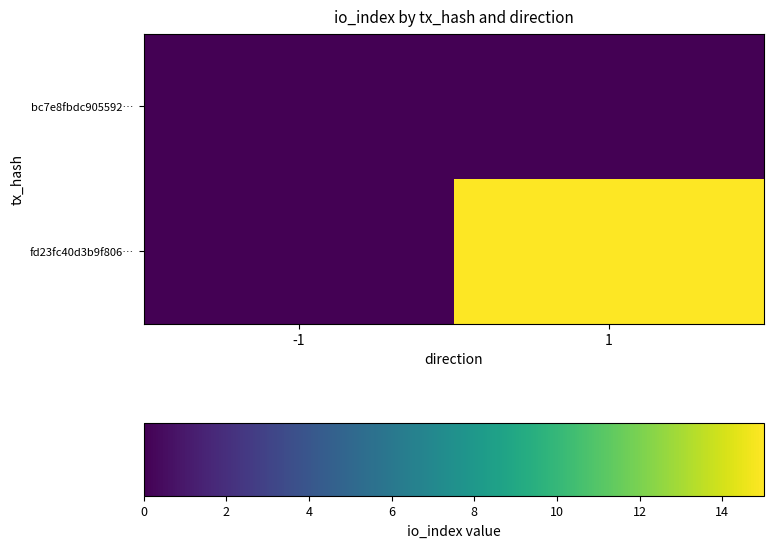

Reading right to left, extract all data points from this chart.

bc7e8fbdc905592…: 1=0	-1=0
fd23fc40d3b9f806…: 1=15	-1=0